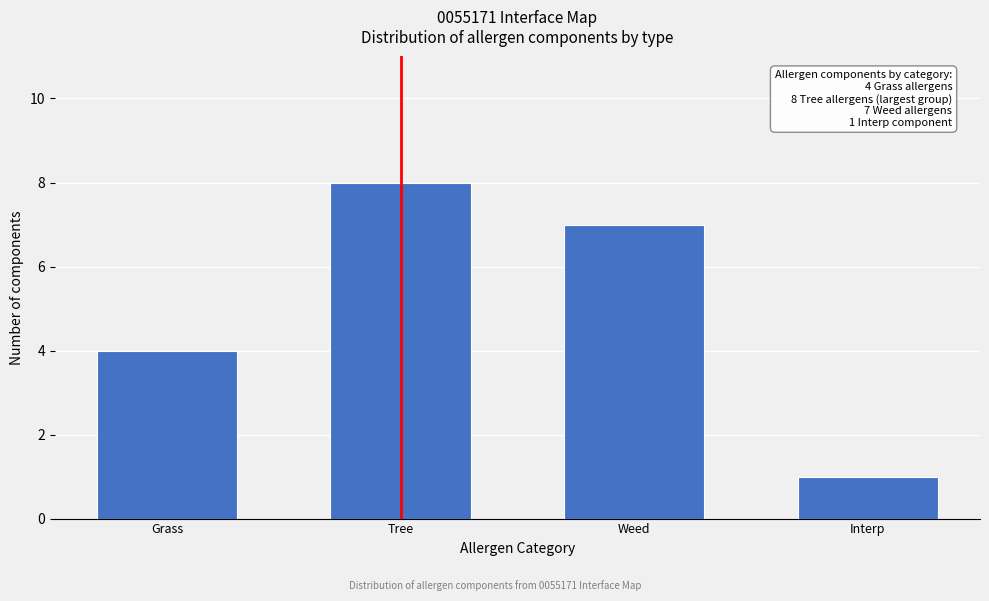

Reading right to left, what are all the values shown in this chart?

Interp=1	Weed=7	Tree=8	Grass=4